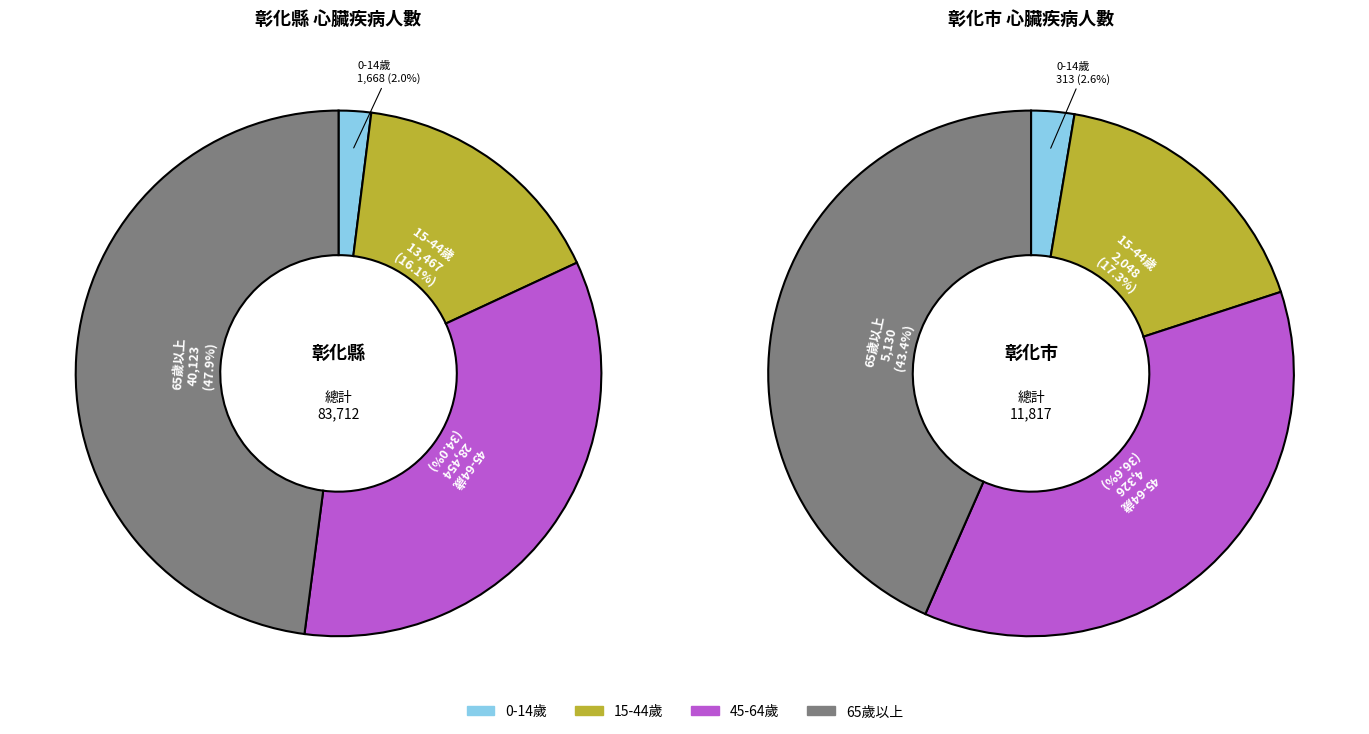

Is it true that 65歲以上 is 48% of the pie?

True